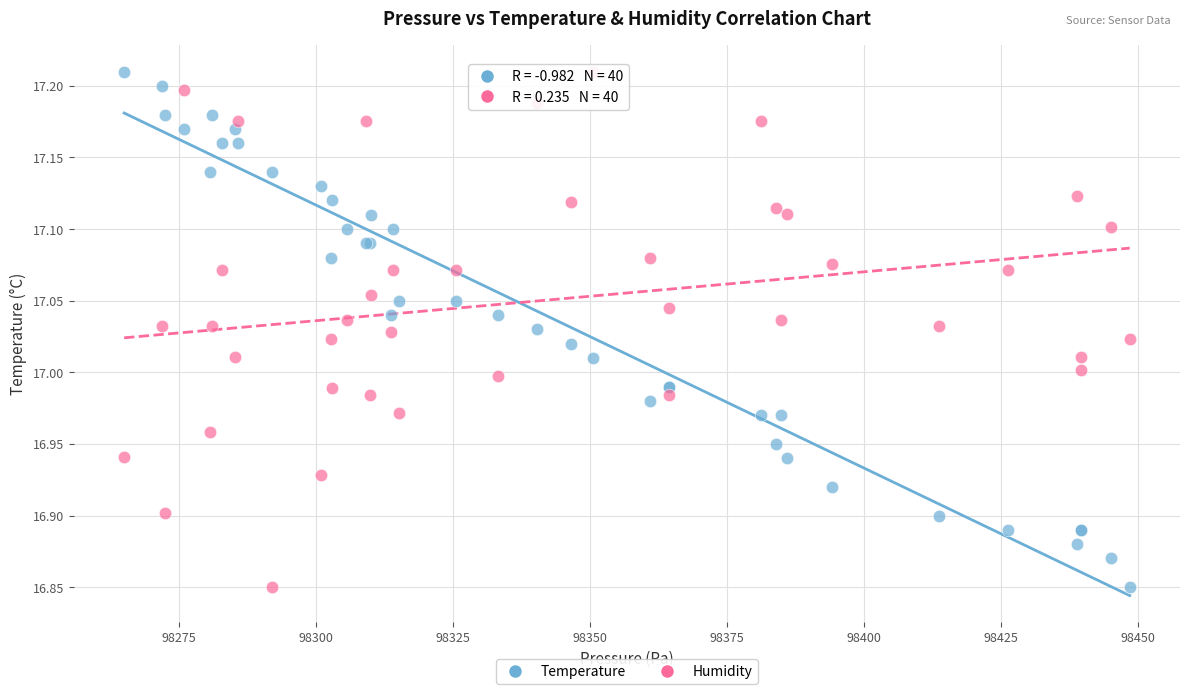

What is the X range (max minus min) for the scatter plot?

183.6